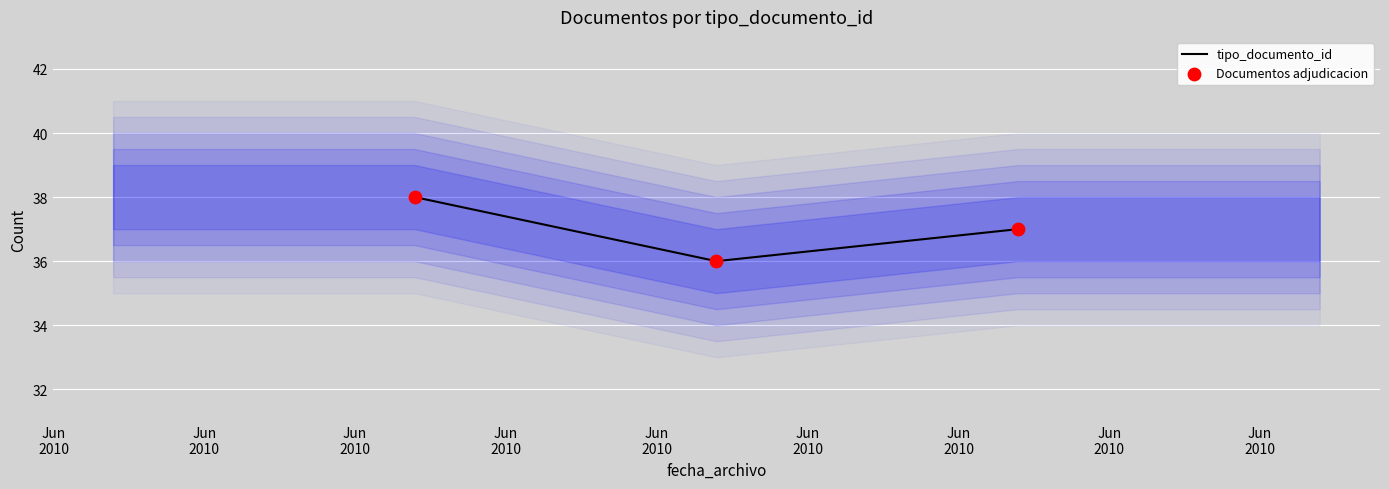

At which category is the sum across all series the highest?

Jun
2010